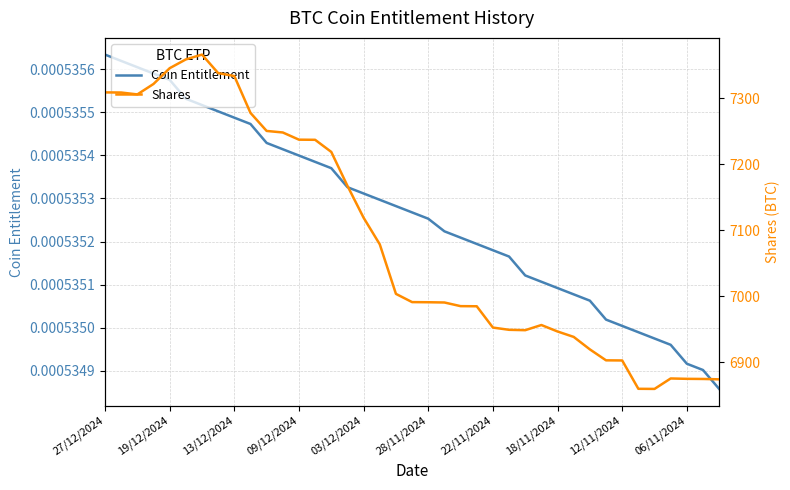

Is it true that Coin Entitlement equals 0.0 at 09/12/2024?

False